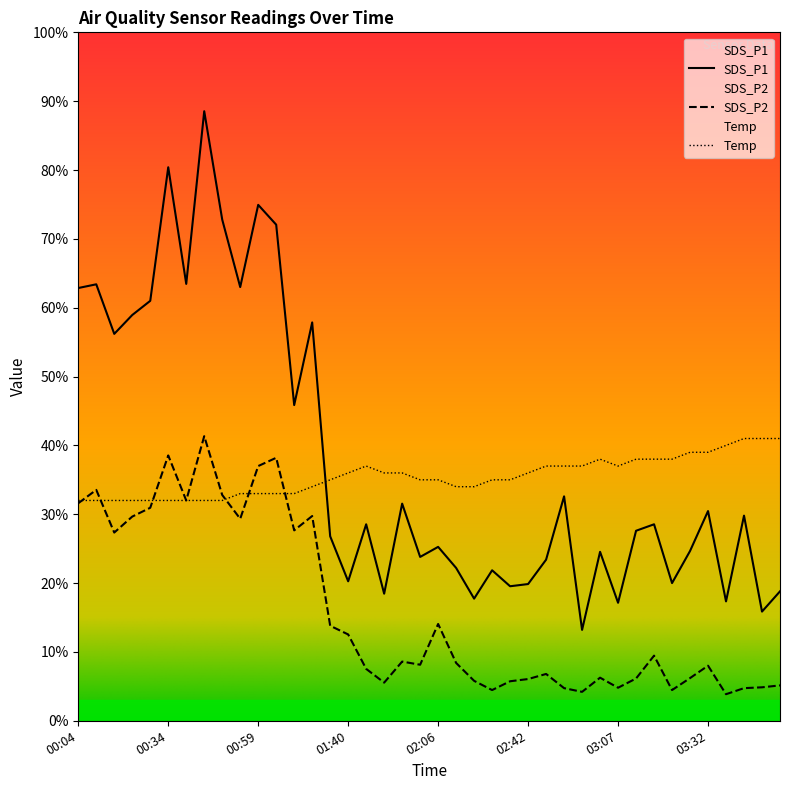

Which series has the widest spread of values?

SDS_P1